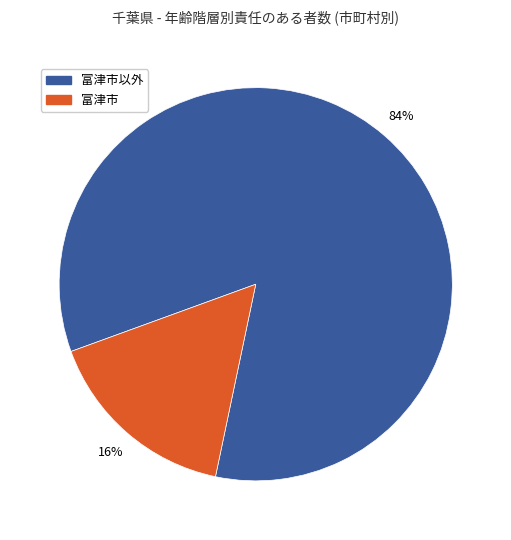

To the nearest percent, what is the average slice percentage?

50%